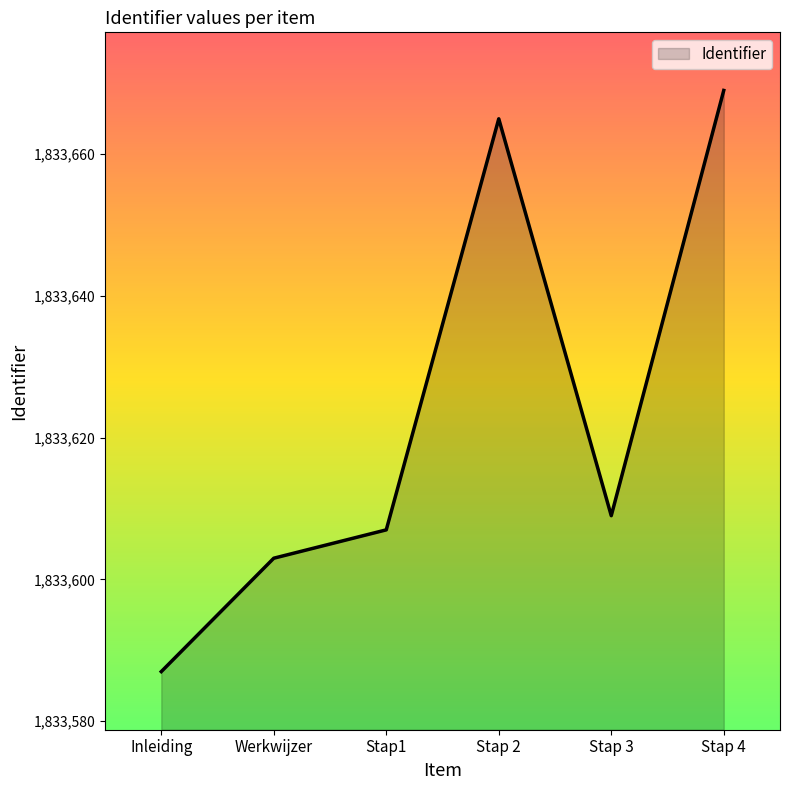

What position from the right is Werkwijzer?

5